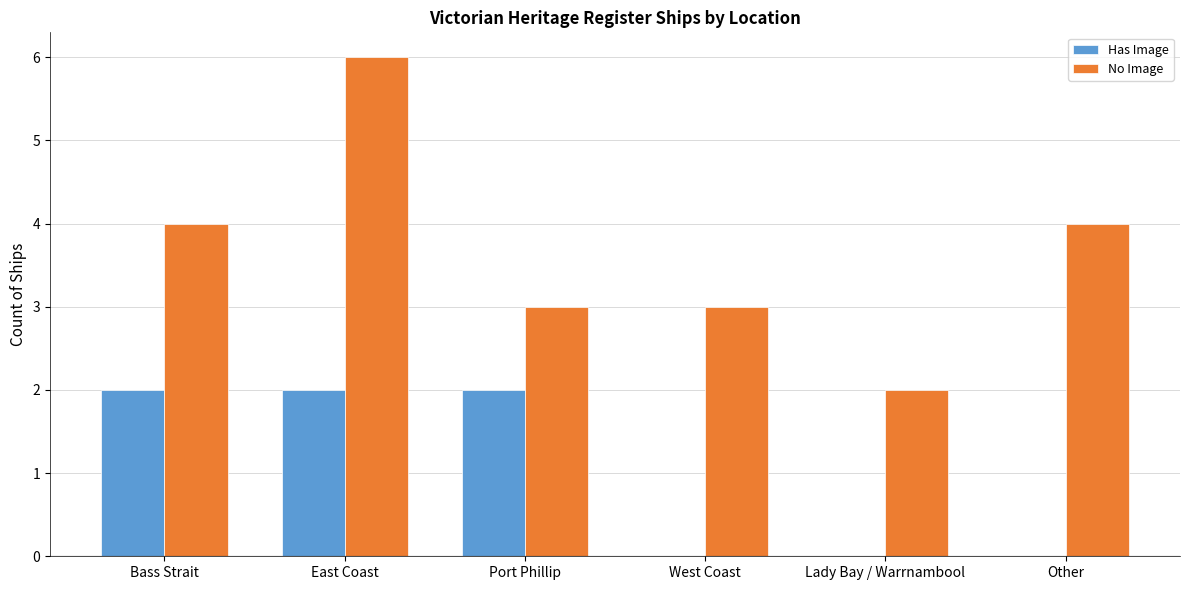

Reading right to left, list all the values displayed in this chart.

Has Image: 0	0	0	2	2	2
No Image: 4	2	3	3	6	4